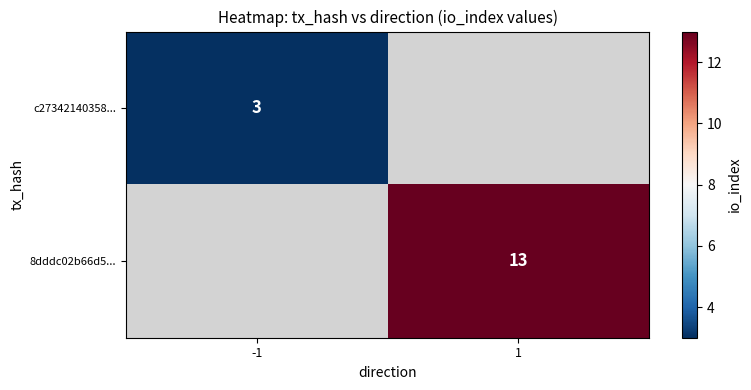

Is it true that 8dddc02b66d5... equals 7 at 1?

False